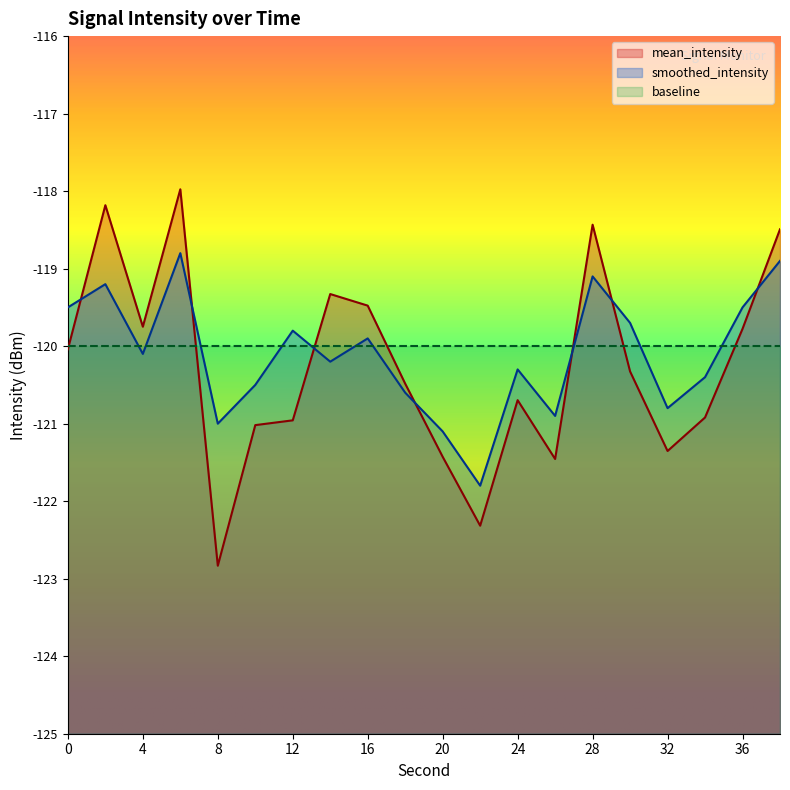

Reading left to right, transcribe all the data shown in this chart.

mean_intensity: 0=-120.0	2=-118.2	4=-119.7	6=-118.0	8=-122.8	10=-121.0	12=-121.0	14=-119.3	16=-119.5	18=-120.5	20=-121.4	22=-122.3	24=-120.7	26=-121.5	28=-118.4	30=-120.3	32=-121.4	34=-120.9	36=-119.8	38=-118.5
smoothed_intensity: 0=-119.5	2=-119.2	4=-120.1	6=-118.8	8=-121.0	10=-120.5	12=-119.8	14=-120.2	16=-119.9	18=-120.6	20=-121.1	22=-121.8	24=-120.3	26=-120.9	28=-119.1	30=-119.7	32=-120.8	34=-120.4	36=-119.5	38=-118.9